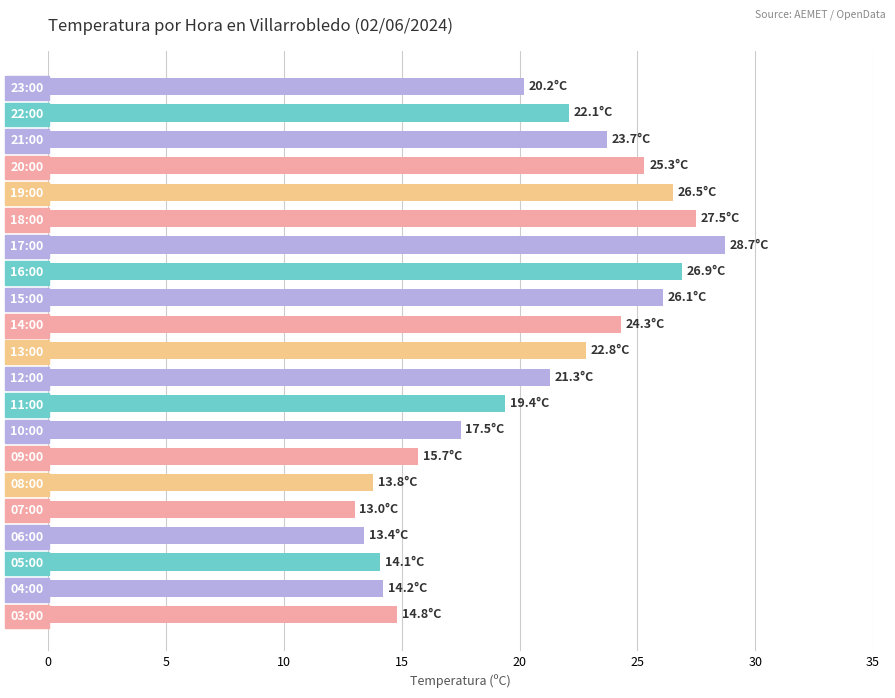

Which category has the lowest value across all series?

07:00